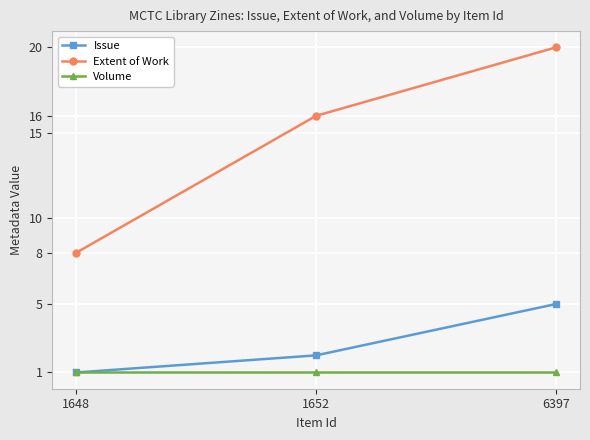

Which series has the widest spread of values?

Extent of Work